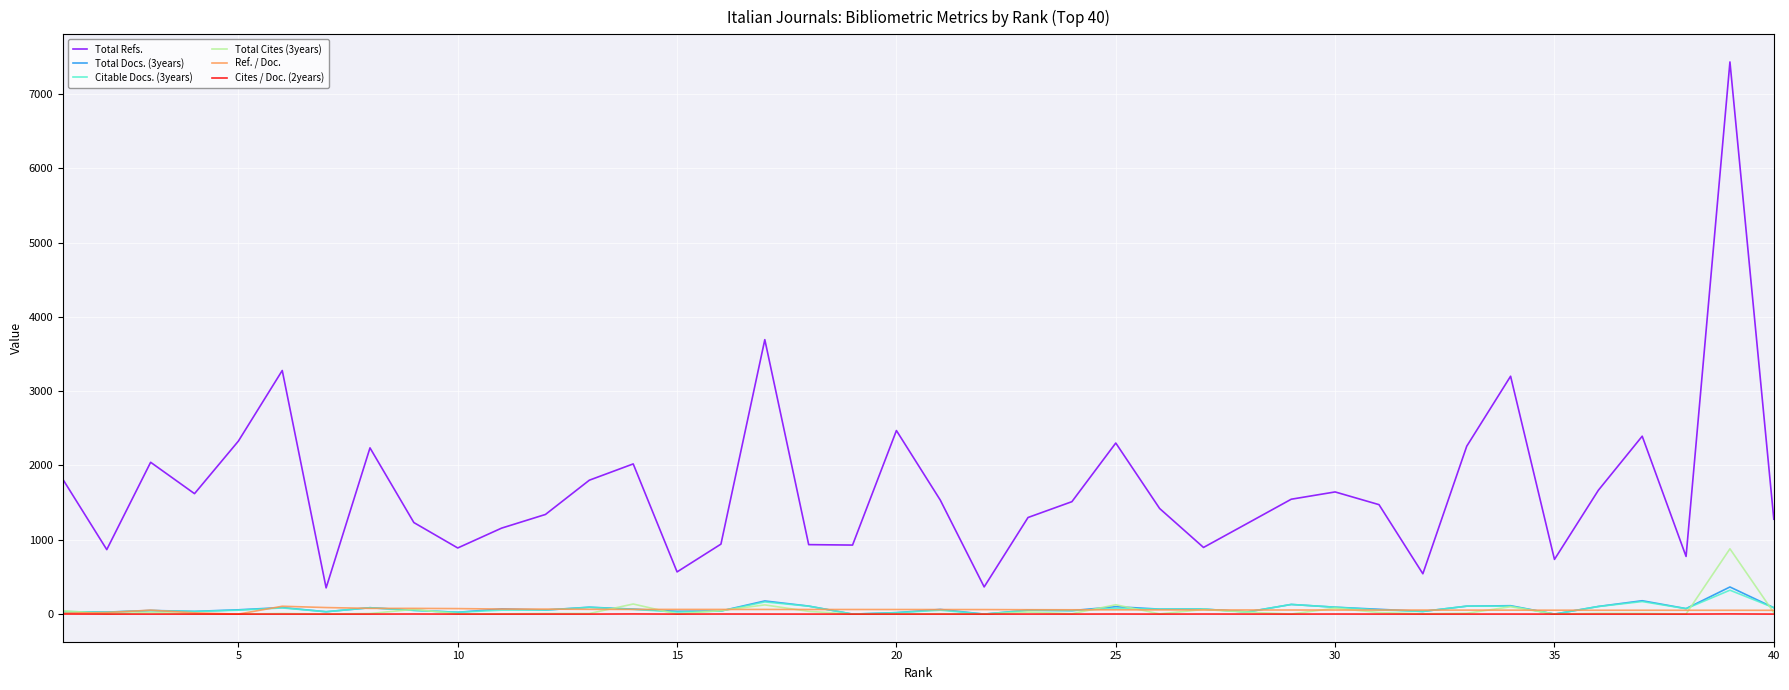

What are all the series names shown in the legend?

Total Refs., Total Docs. (3years), Citable Docs. (3years), Total Cites (3years), Ref. / Doc., Cites / Doc. (2years)